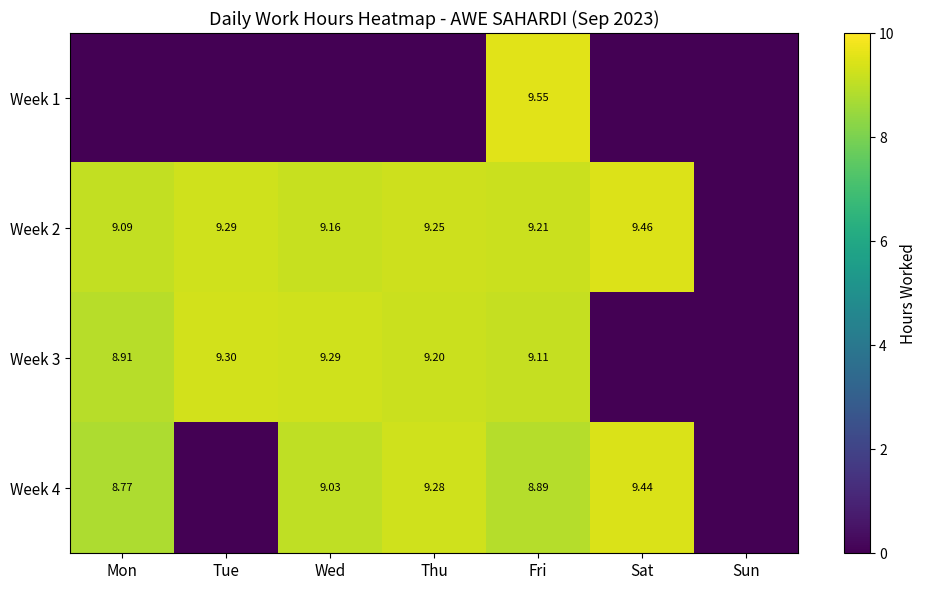

Is the value of Week 3 at Fri greater than the value of Week 2 at Mon?

Yes